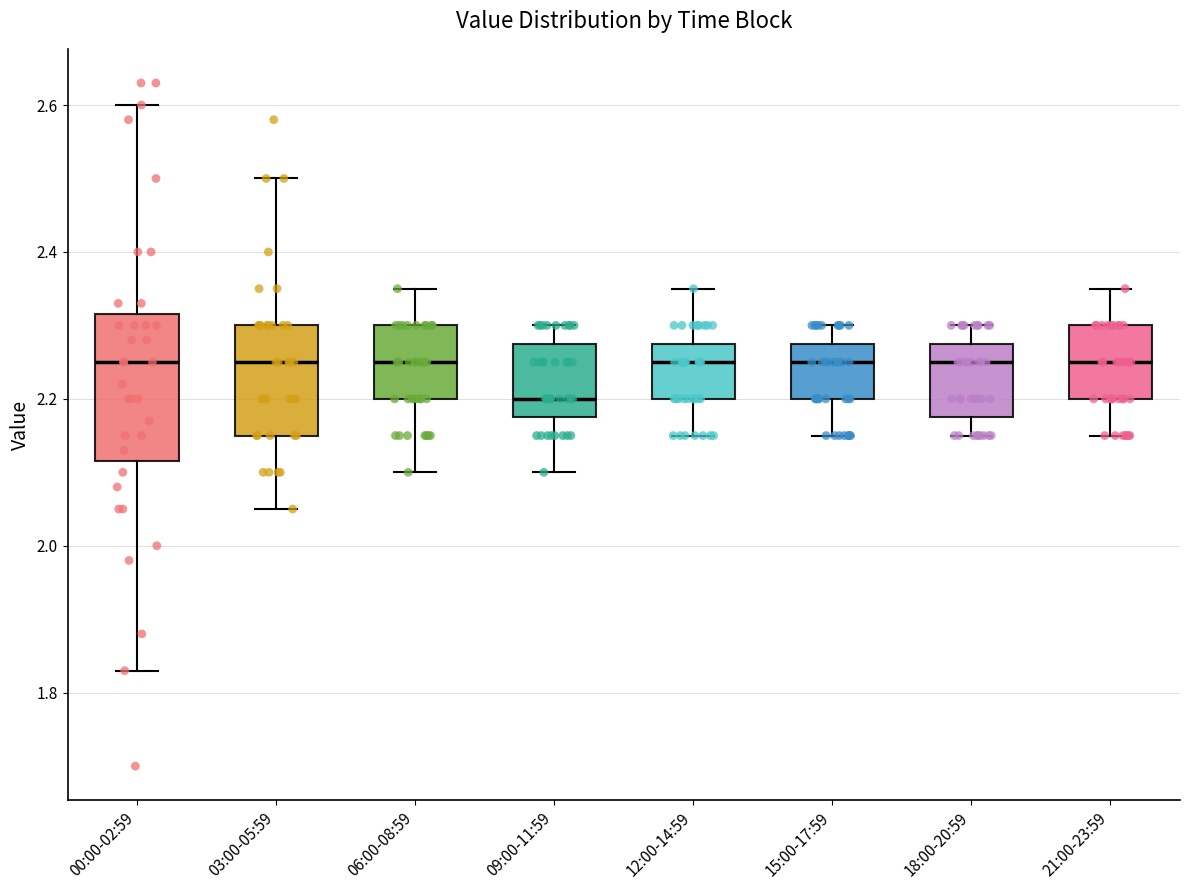

Comparing the boxes themselves (not the whiskers), which one is the tallest?

00:00-02:59